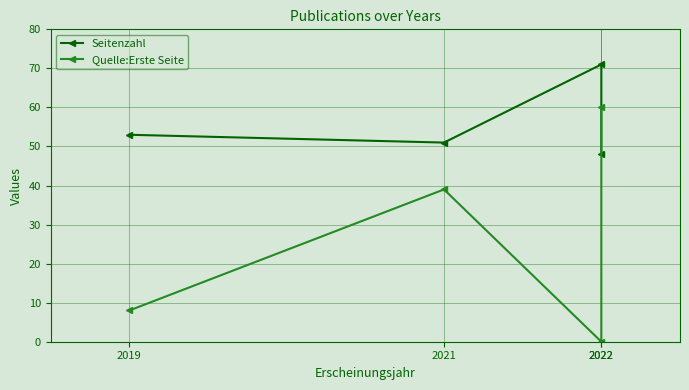

Which series changed the most between 2021 and 2022?

Quelle:Erste Seite